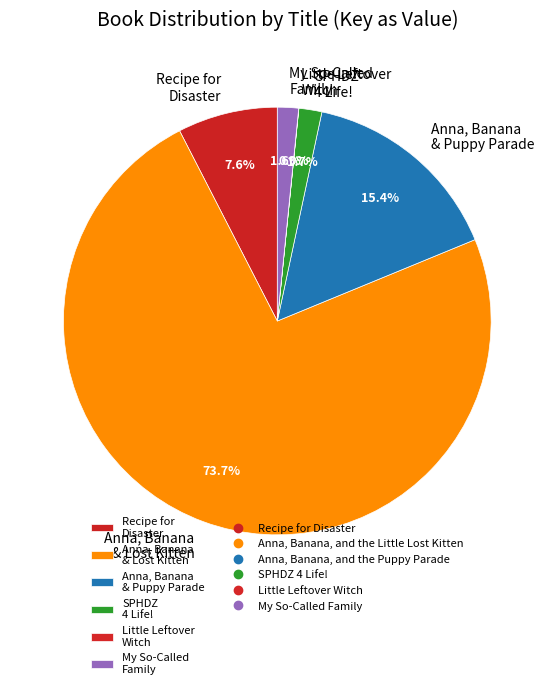

Do Recipe for Disaster and Anna, Banana & Lost Kitten together represent more than half of the pie?

Yes